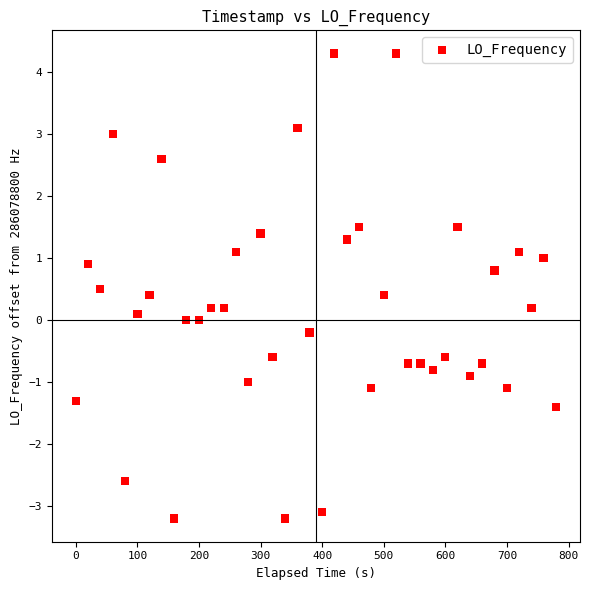

What is the range of X values (max minus min)?

779.3